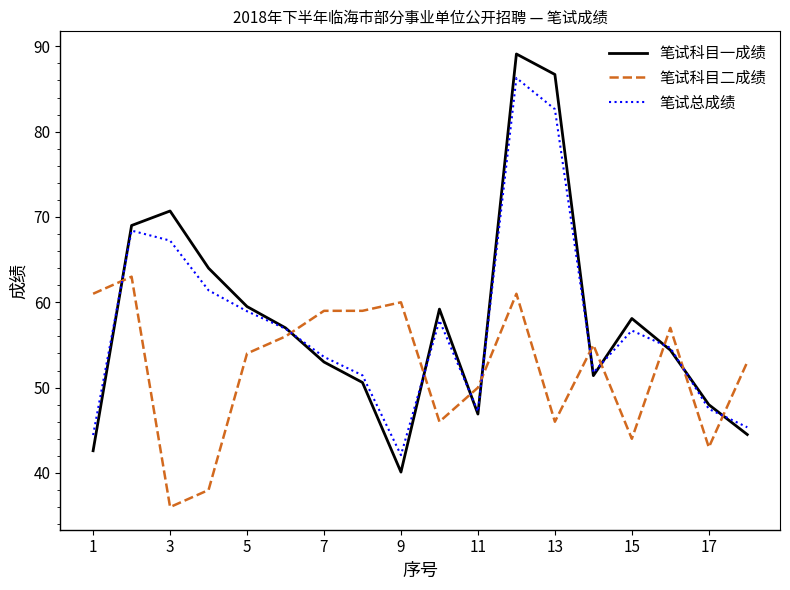

After their last crossing, which series has the higher values: 笔试科目二成绩 or 笔试科目一成绩?

笔试科目二成绩